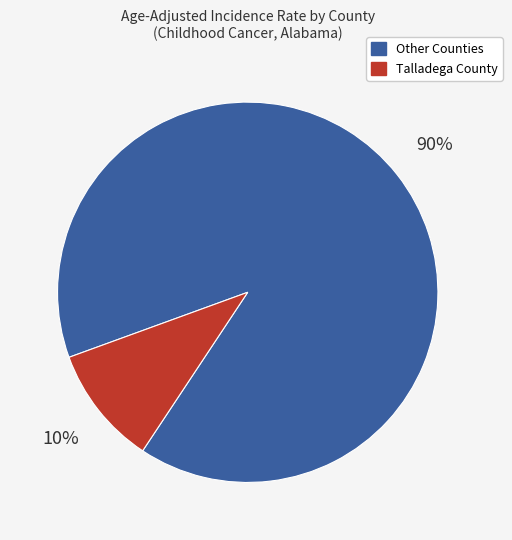

Do Other Counties and Talladega County together represent more than half of the pie?

Yes